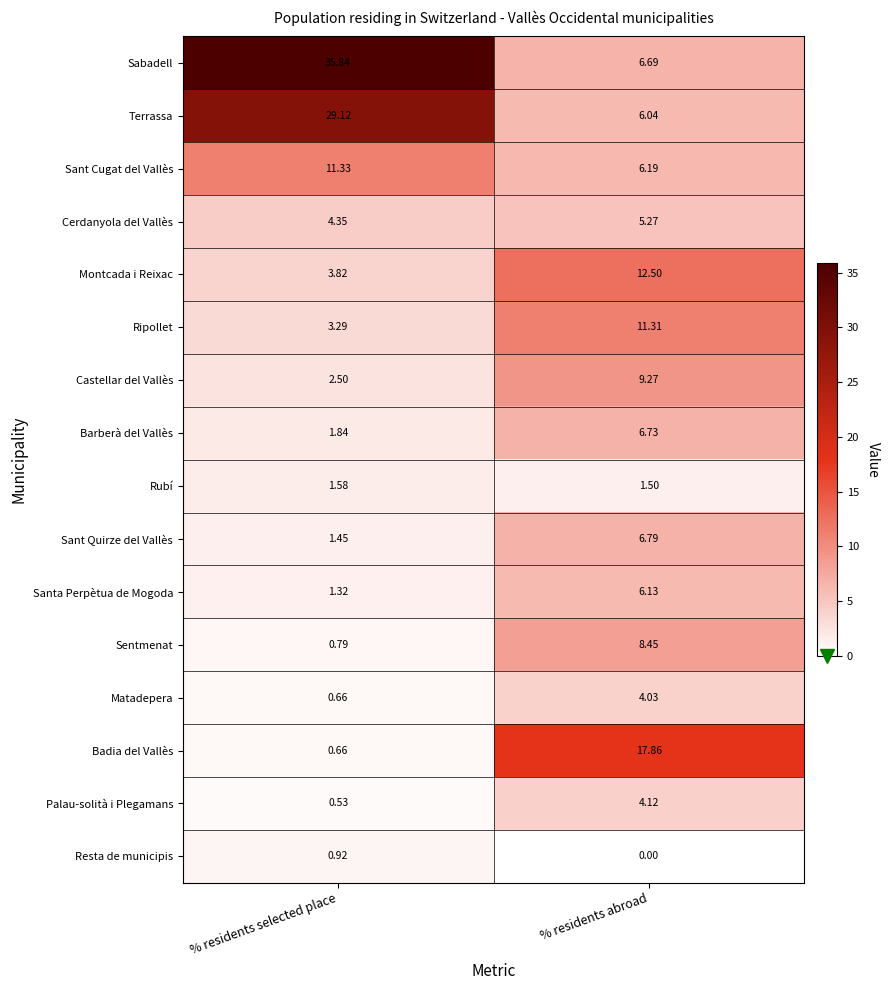

At which label does Cerdanyola del Vallès first exceed 5?

% residents abroad